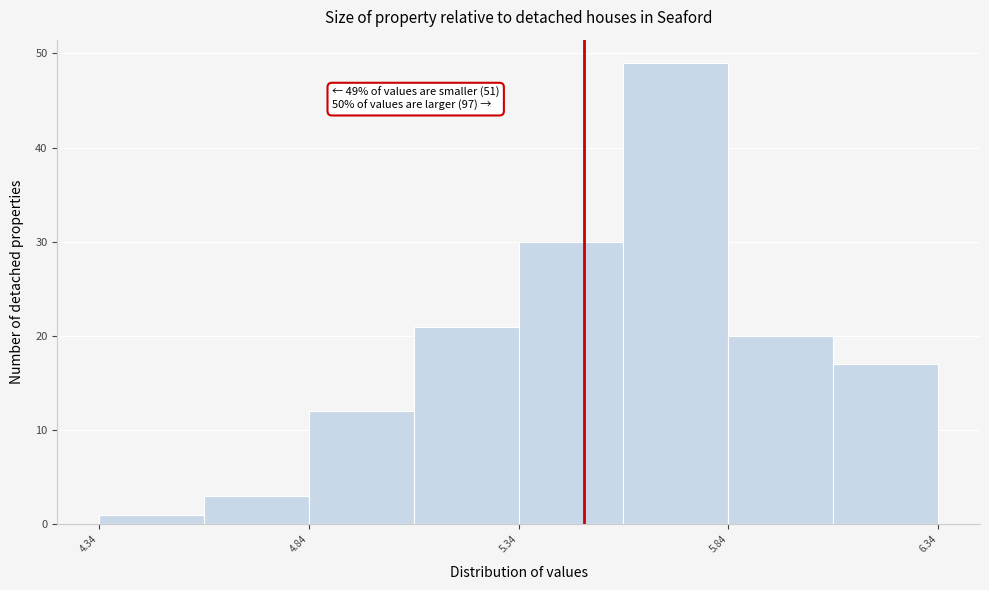

Which range on the x-axis has the tallest bar?

5.595 to 5.845